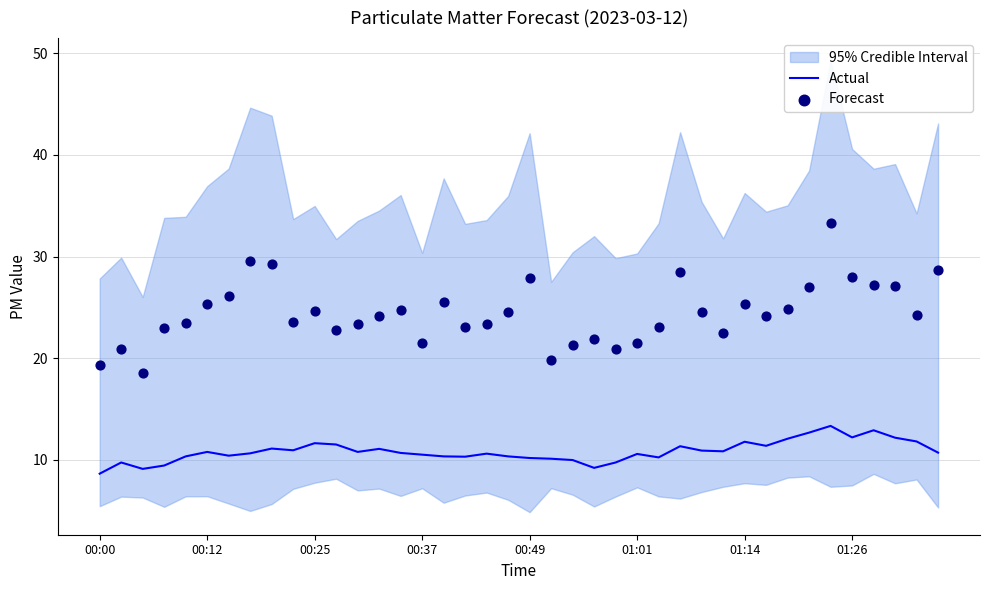

Which series has the largest total across all categories?

Forecast